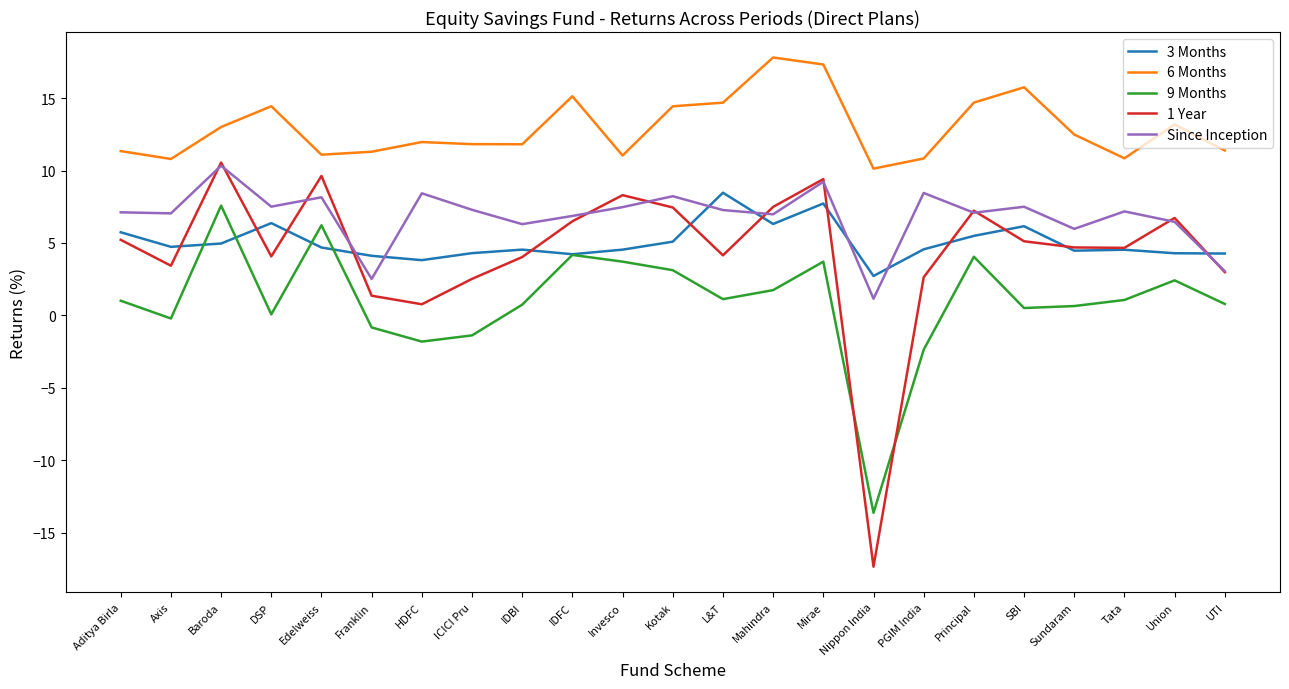

What is the difference between the highest and lowest values at Tata?

9.8